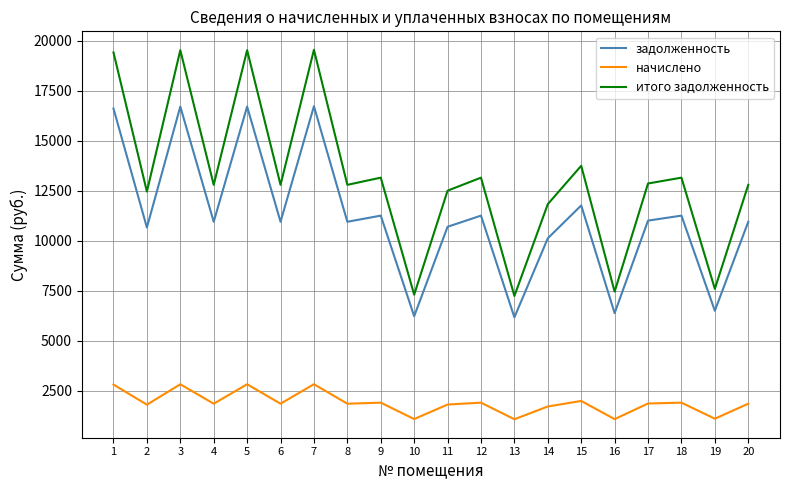

Between 3 and 12, which series saw the biggest shift?

итого задолженность